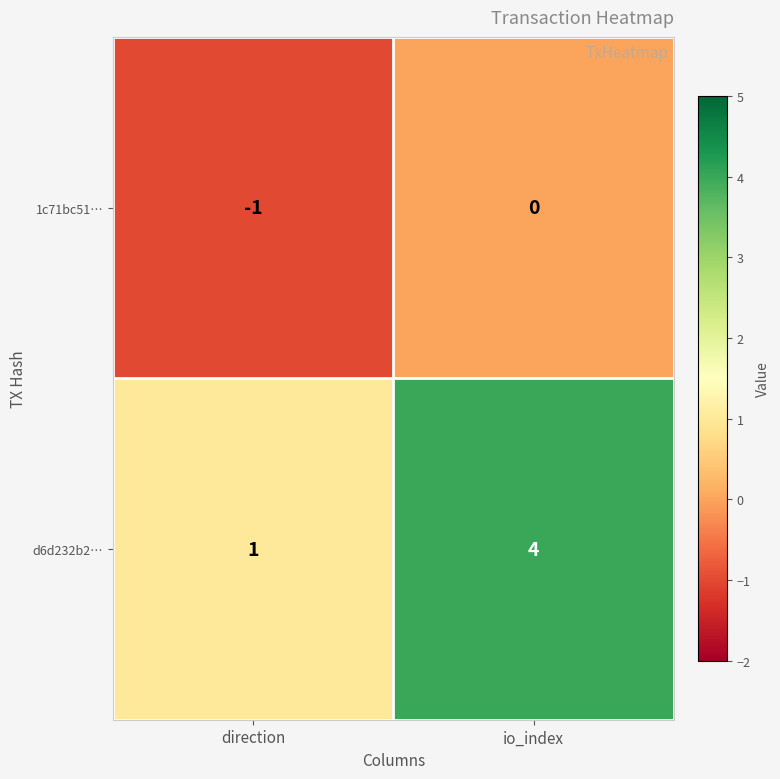

Count the number of data series in this chart.

2